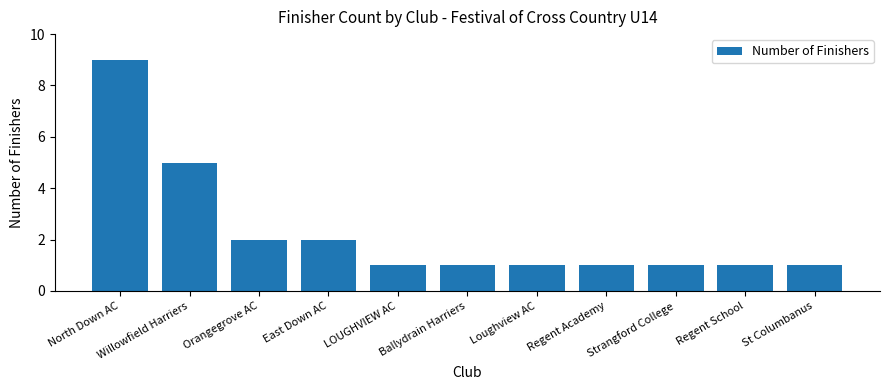

The value at LOUGHVIEW AC is 2. True or false?

False